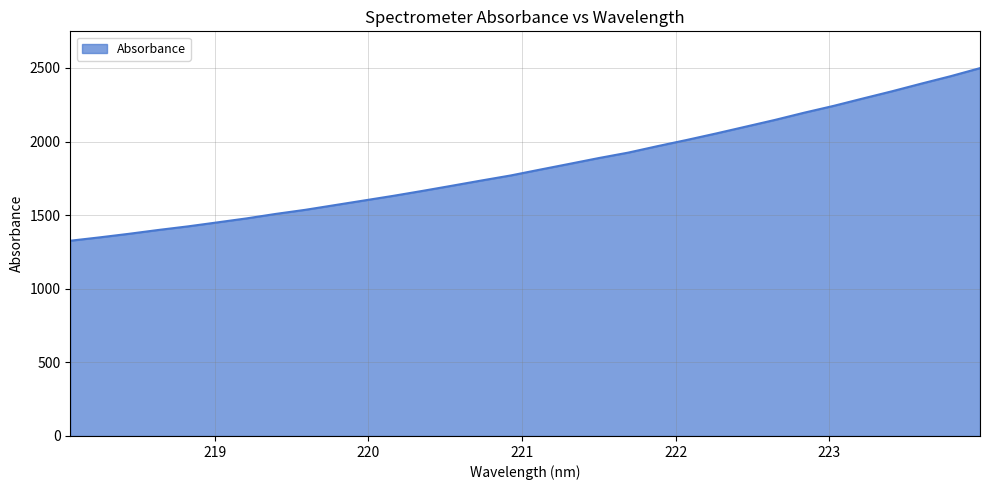

What is the maximum value shown in the chart?

2498.5